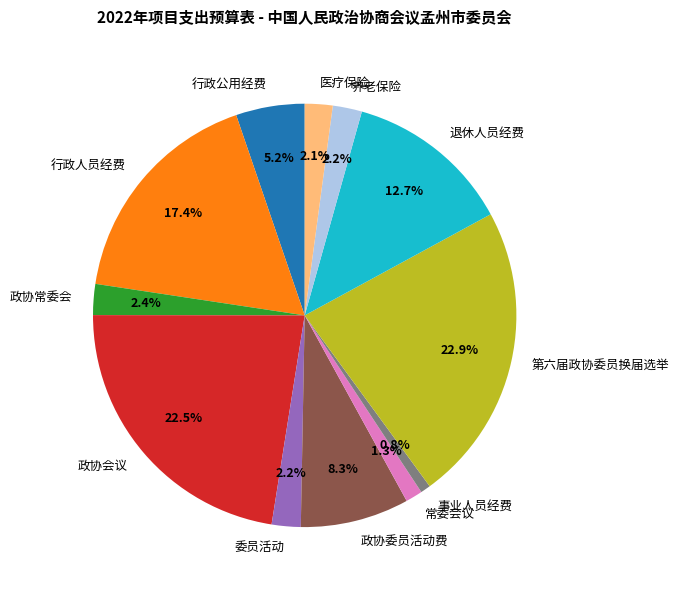

To the nearest percent, what is the difference between the largest and smallest slice percentages?

22%